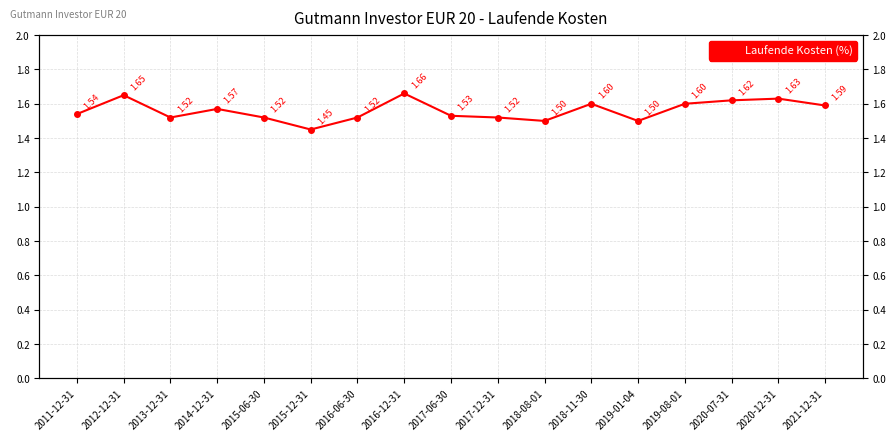

Reading left to right, extract all data points from this chart.

1.5	1.6	1.5	1.6	1.5	1.4	1.5	1.7	1.5	1.5	1.5	1.6	1.5	1.6	1.6	1.6	1.6